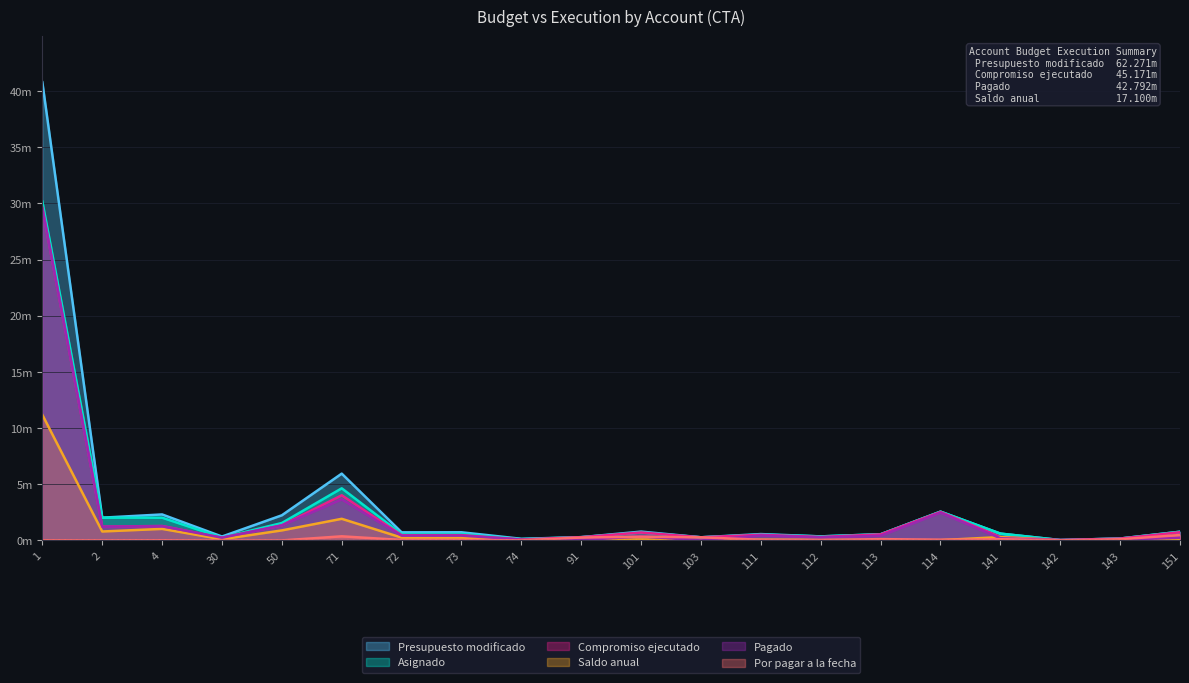

Does the chart have visible grid lines?

Yes